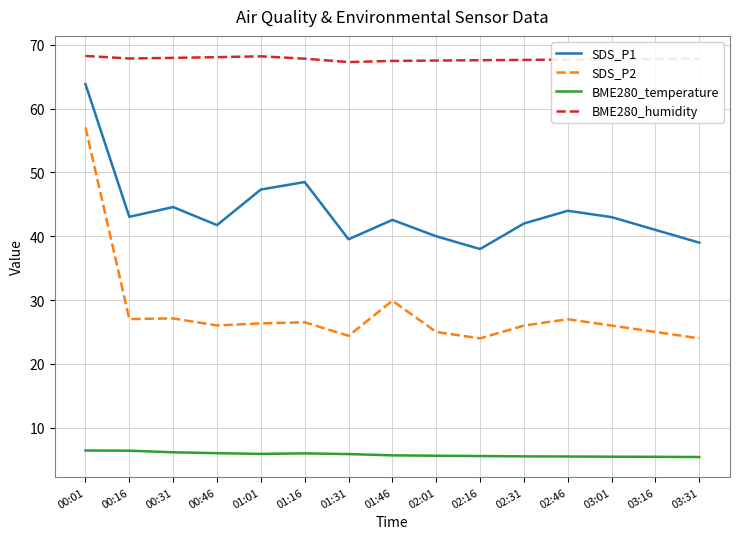

At which label does SDS_P1 first exceed 42?

00:01